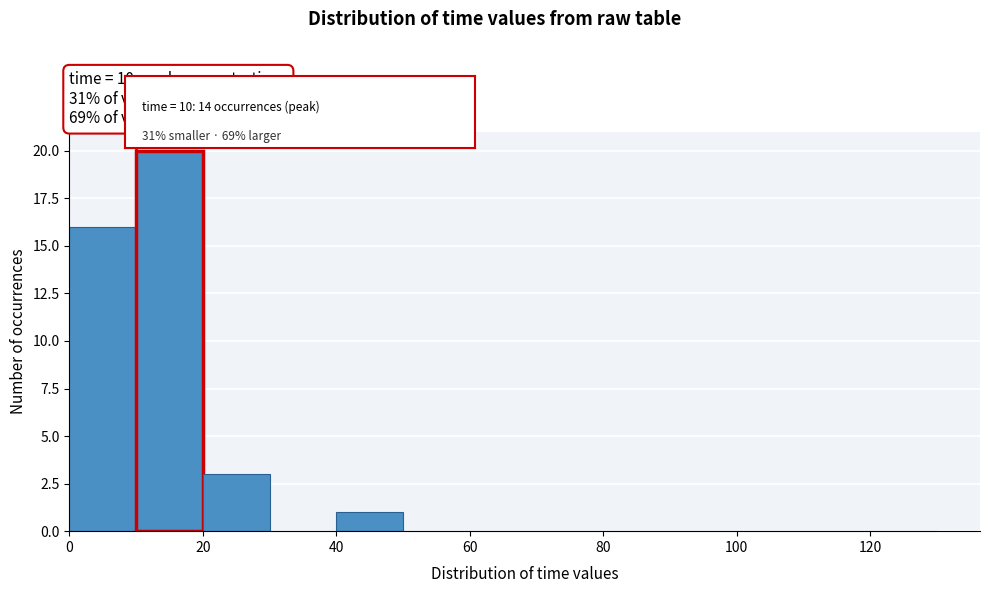

Over which range of the x-axis is the bar tallest?

10 to 20